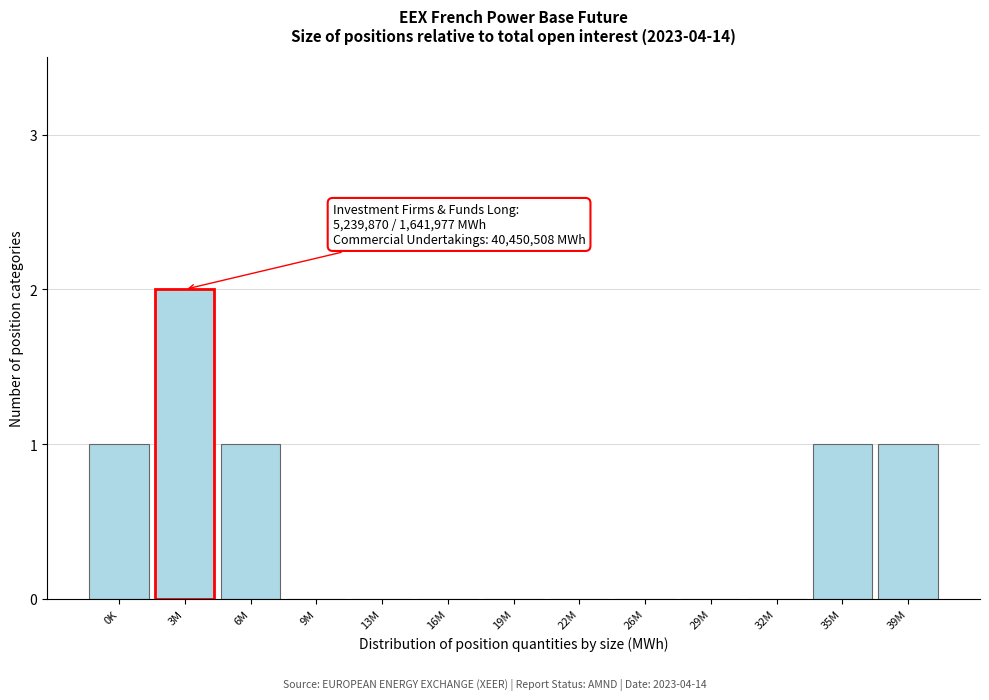

Reading left to right, list all the values displayed in this chart.

0K=1	3M=2	6M=1	9M=0	13M=0	16M=0	19M=0	22M=0	26M=0	29M=0	32M=0	35M=1	39M=1